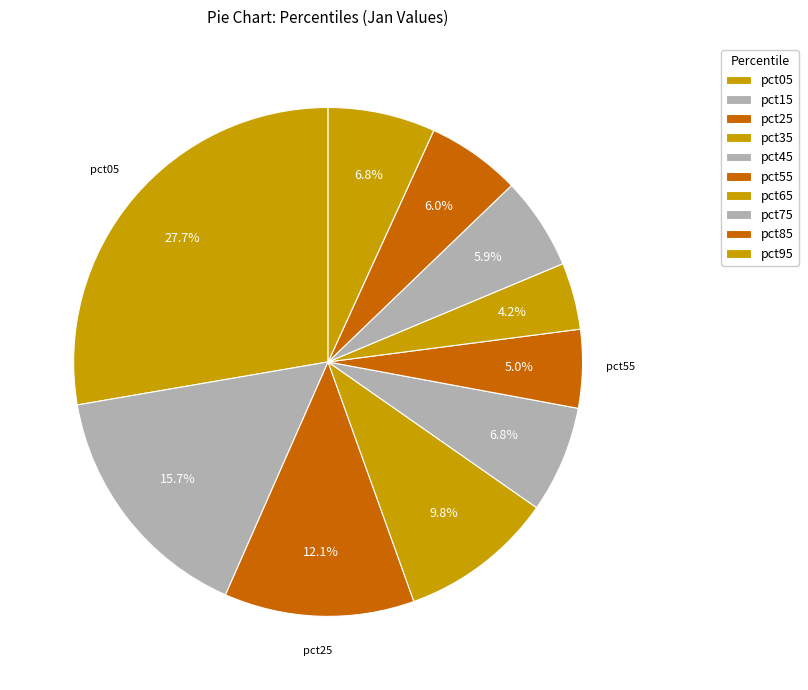

What percentage do pct85 and pct65 together represent?

10.2%